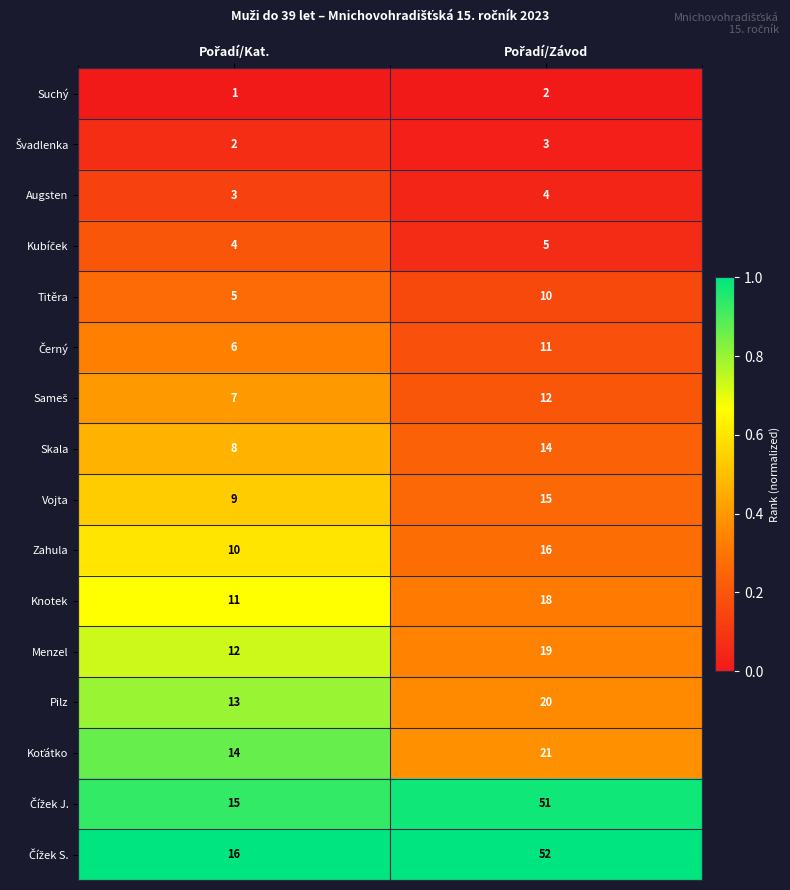

What is the average value of the Augsten series?

4